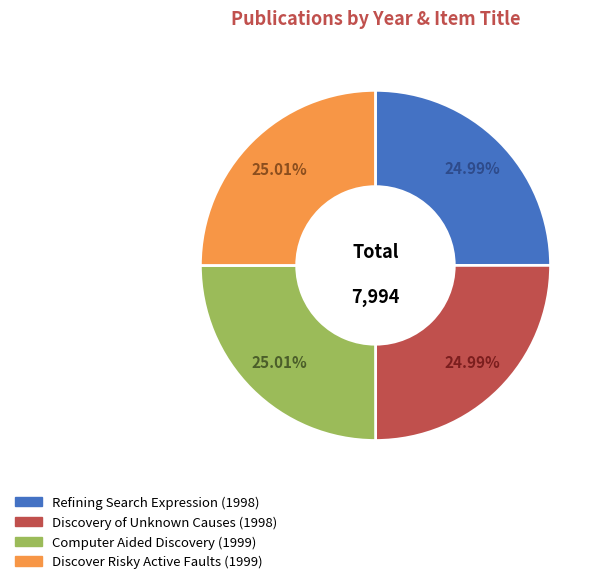

True or false: Refining Search Expression accounts for 13% of the total.

False